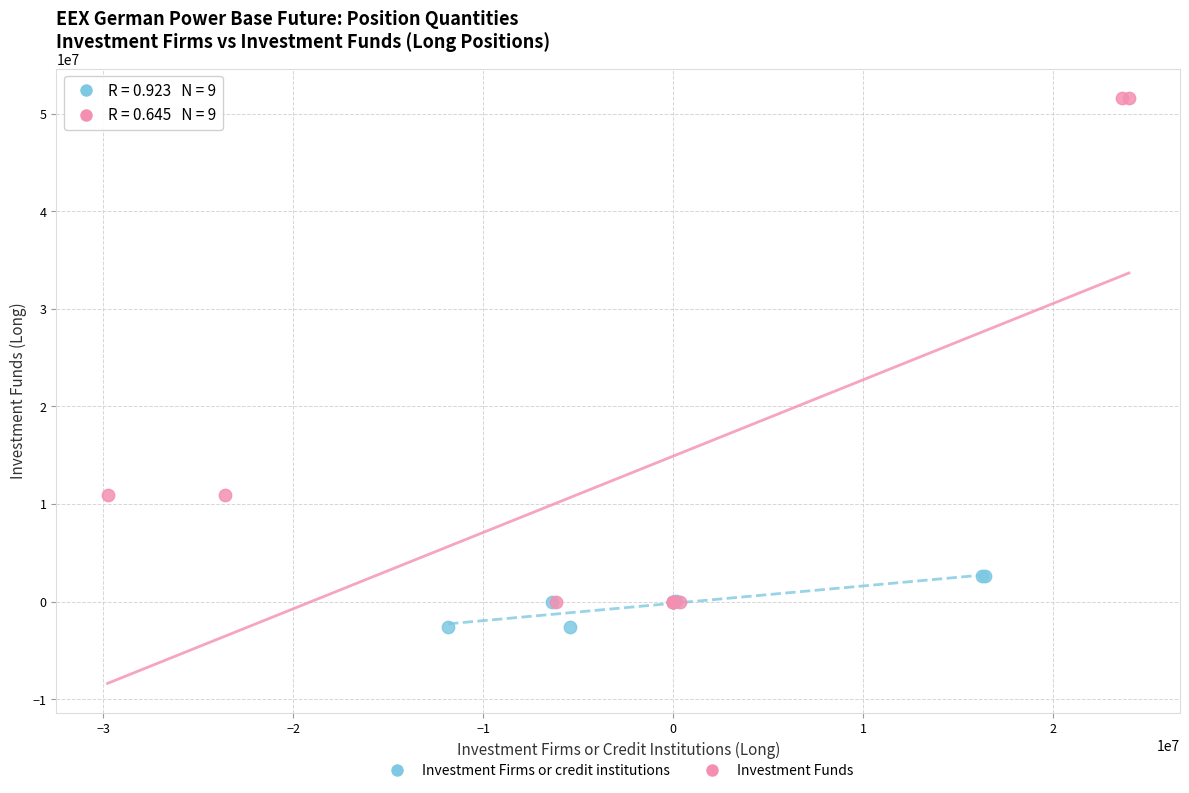

What are all the series names shown in the legend?

Investment Firms or credit institutions, Investment Funds